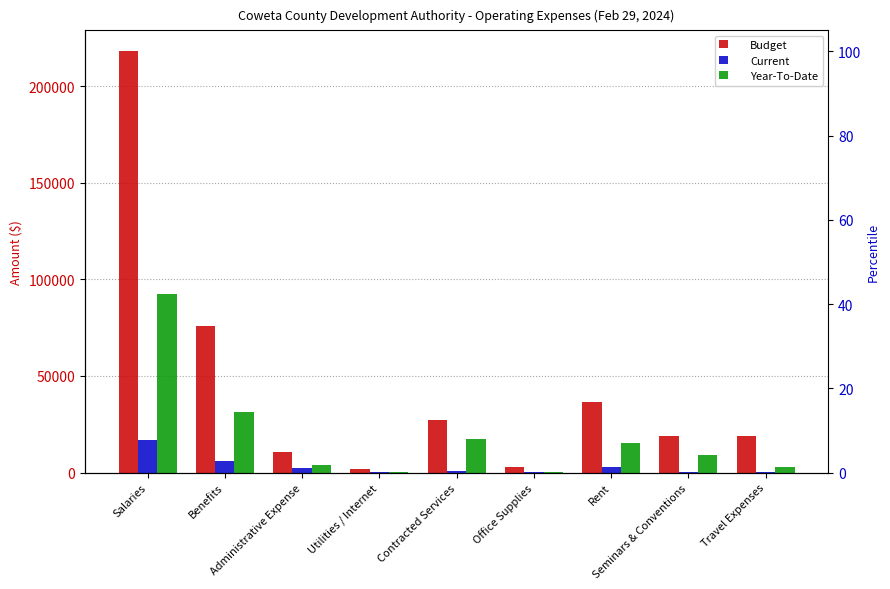

Rank the series by their maximum value, from lowest to highest.

Current, Year-To-Date, Budget